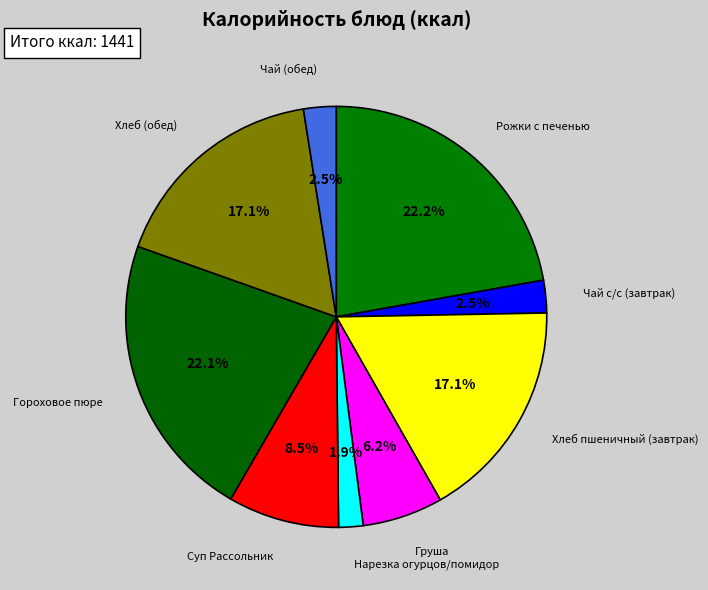

How many slices are in this pie chart?

9